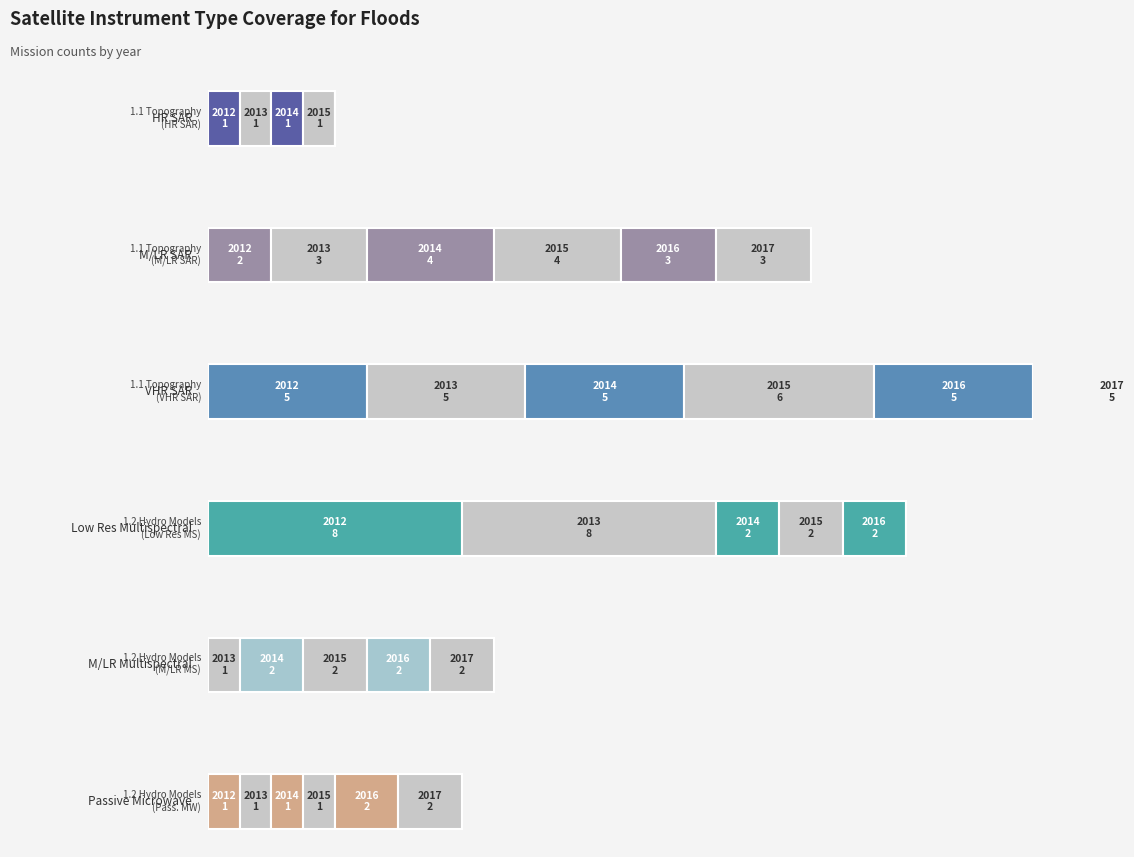

What is the difference between the highest and lowest values at 2015?

5